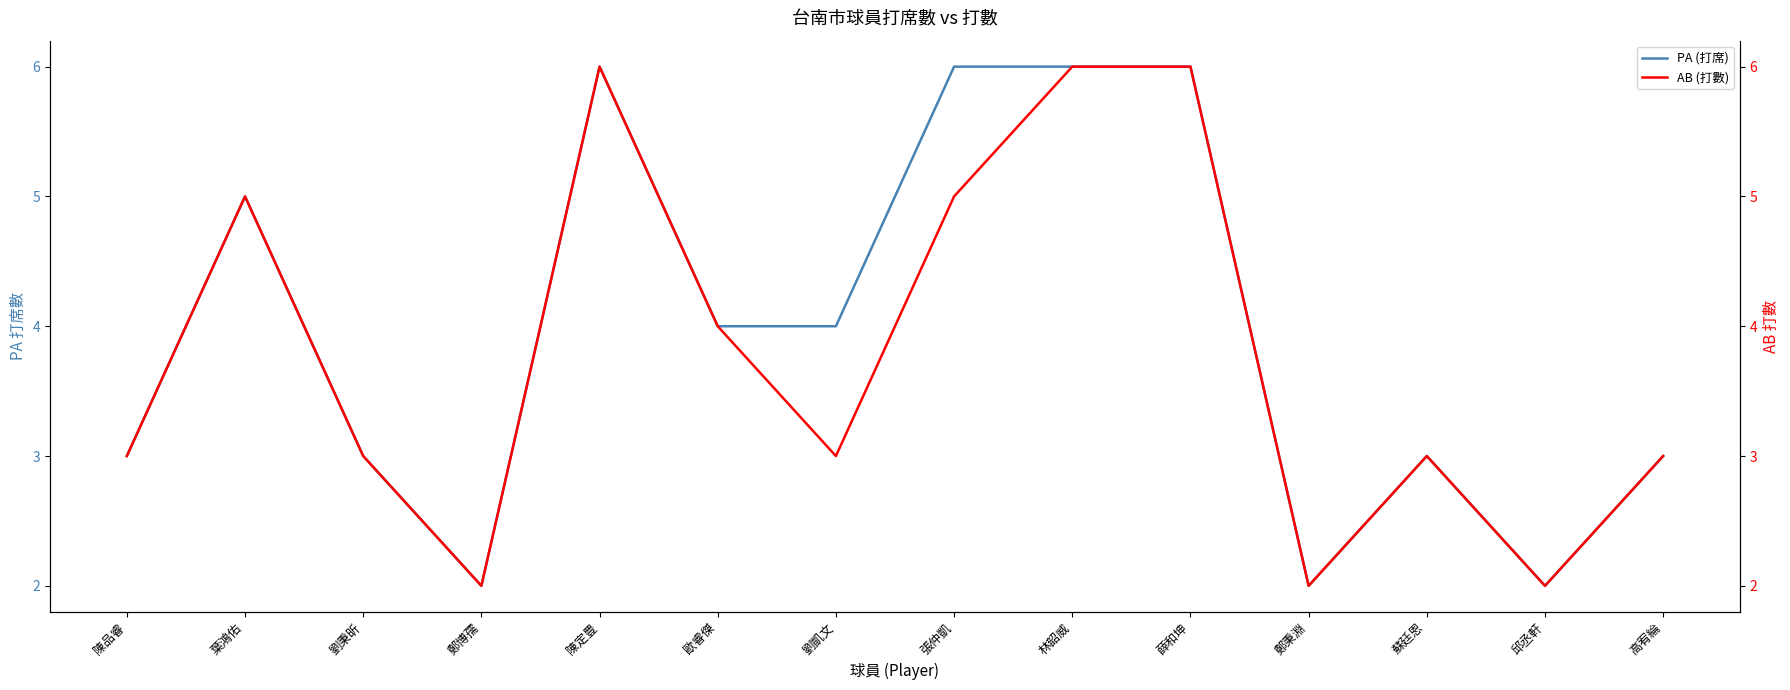

In AB (打數), how many points are lower than both neighbors (excluding endpoints)?

4